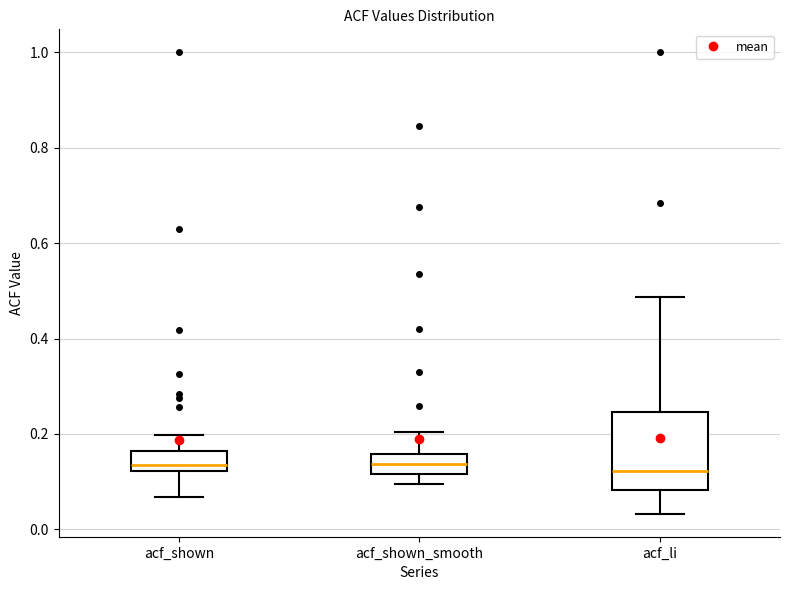

Comparing the boxes themselves (not the whiskers), which one is the tallest?

acf_li